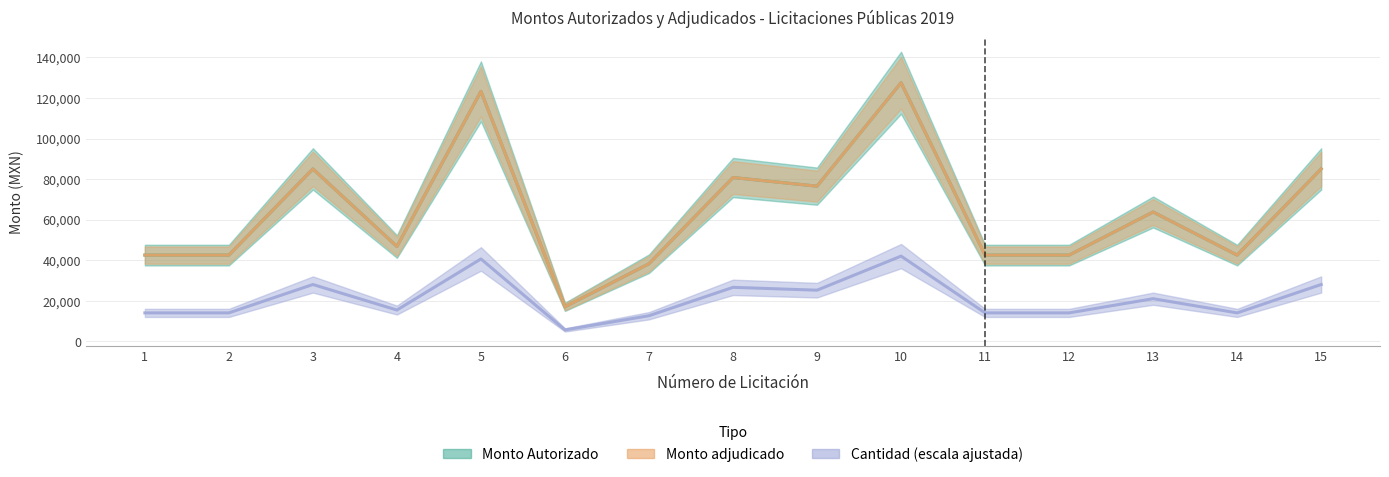

Where does the Monto adjudicado series first go above 46749?

3